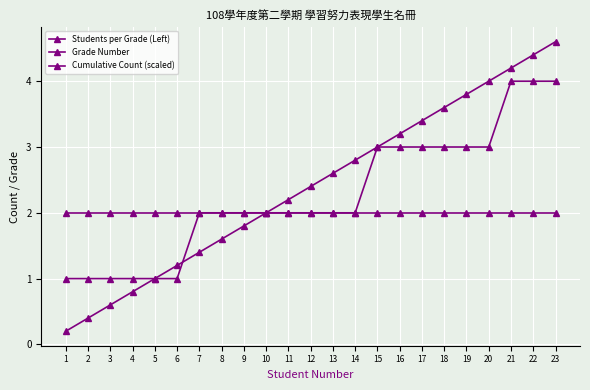

What is the minimum value for Grade Number?

1.0